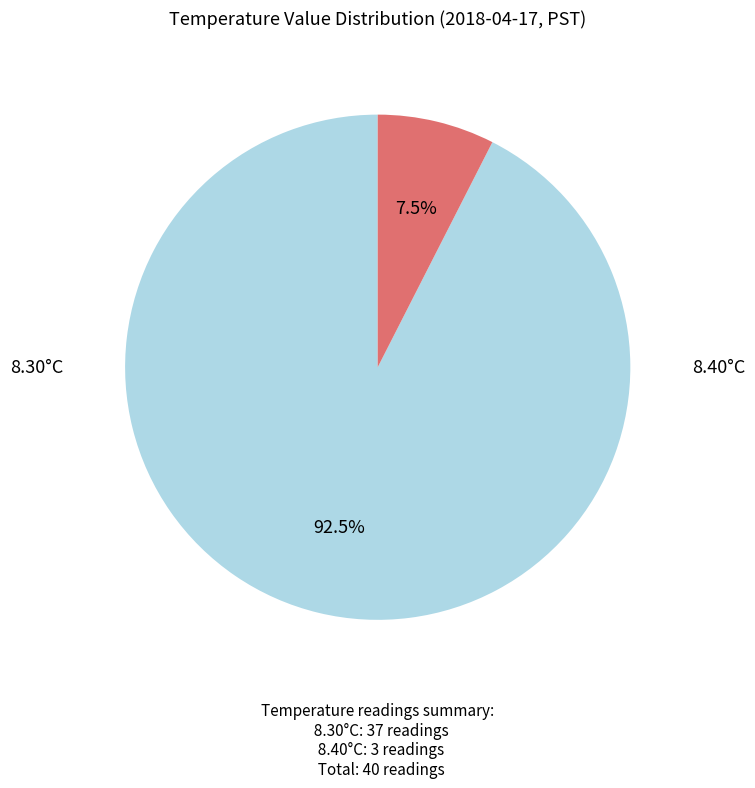

Does any single category account for the majority?

Yes